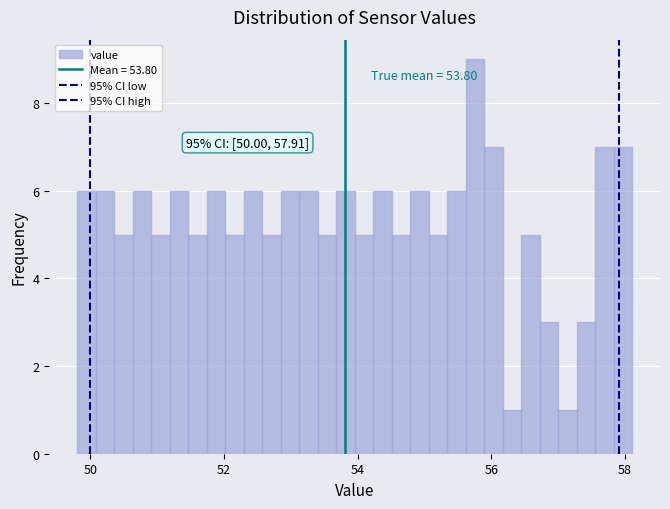

Around what value on the x-axis is the tallest bar? Give the approximate position of its centre, as read against the axis.

55.8